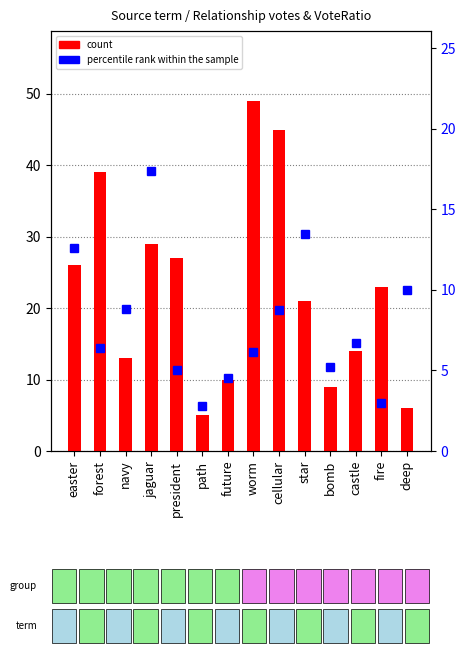

Reading left to right, list all the values displayed in this chart.

count: easter=26.0	forest=39.0	navy=13.0	jaguar=29.0	president=27.0	path=5.0	future=10.0	worm=49.0	cellular=45.0	star=21.0	bomb=9.0	castle=14.0	fire=23.0	deep=6.0
percentile rank within the sample: easter=12.6	forest=6.4	navy=8.8	jaguar=17.4	president=5.0	path=2.8	future=4.5	worm=6.2	cellular=8.8	star=13.5	bomb=5.2	castle=6.7	fire=3.0	deep=10.0